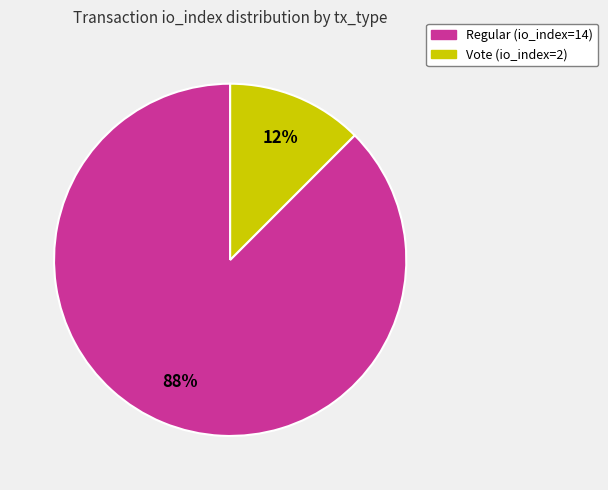

Is the sum of Vote (io_index=2) and Regular (io_index=14) greater than half?

Yes